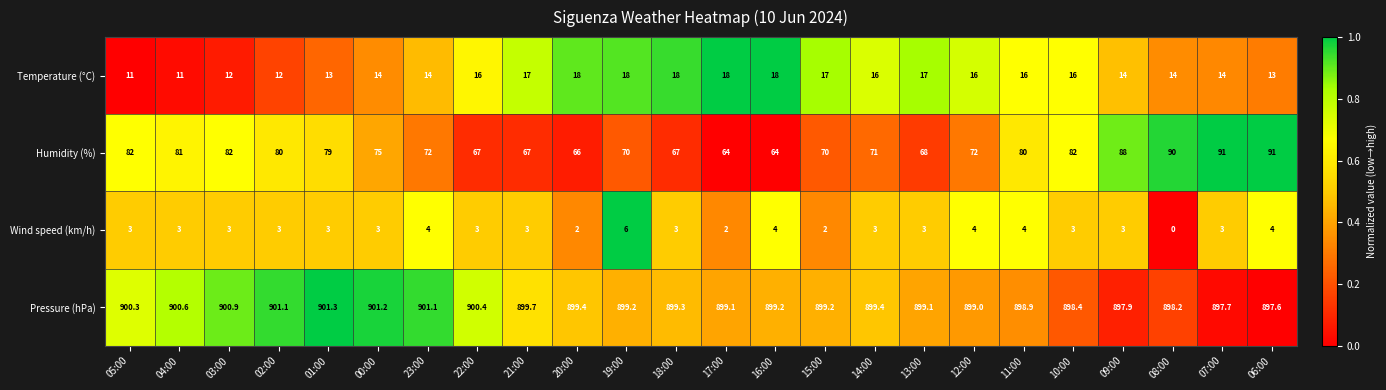

What value does the Wind speed (km/h) series have at 13:00?

3.0